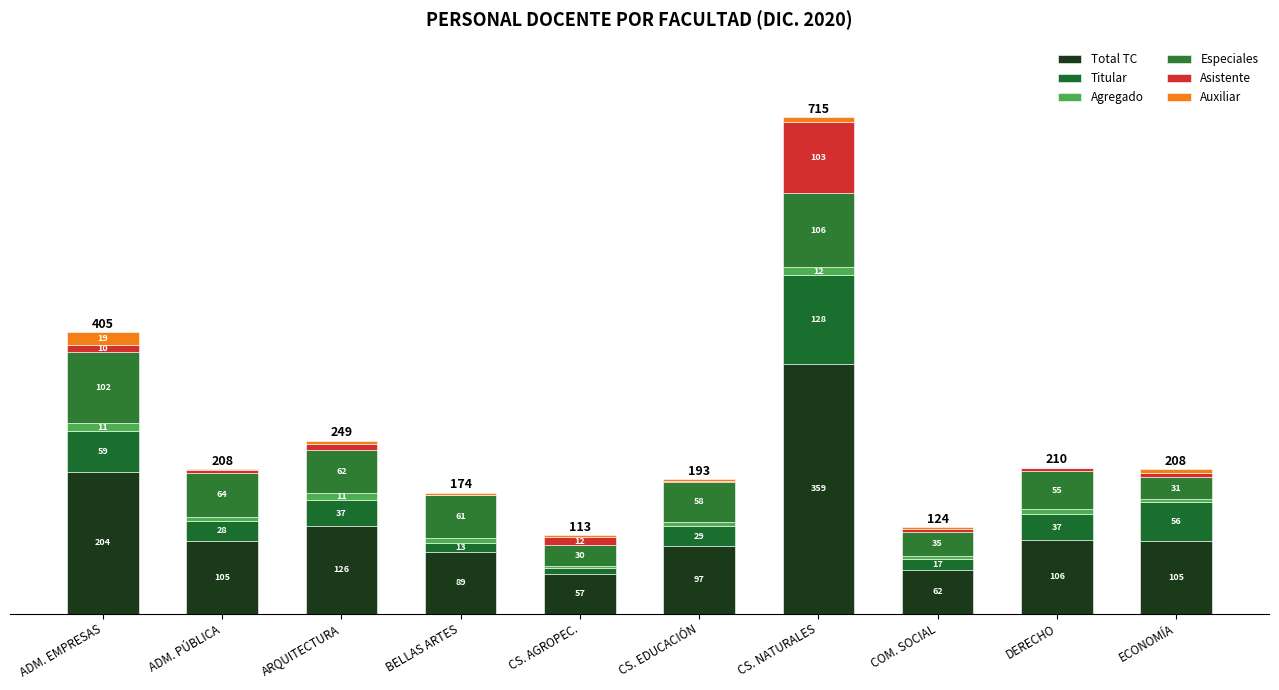

What is the label of the 4th bar from the right?

CS. NATURALES